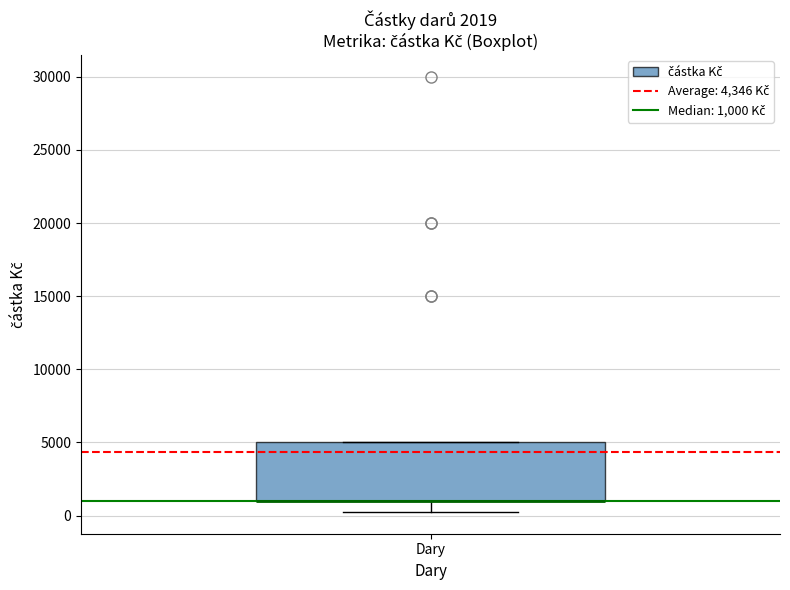

Read this box plot against the y-axis: the position of the median line, the range covered by the box, and the ends of both whiskers. The values are not printed on the chart, so give them approximately, as read against the axis.

median 1000 (drawn on the box's lower edge), box 1000 to 5000, whiskers 500 to 5000